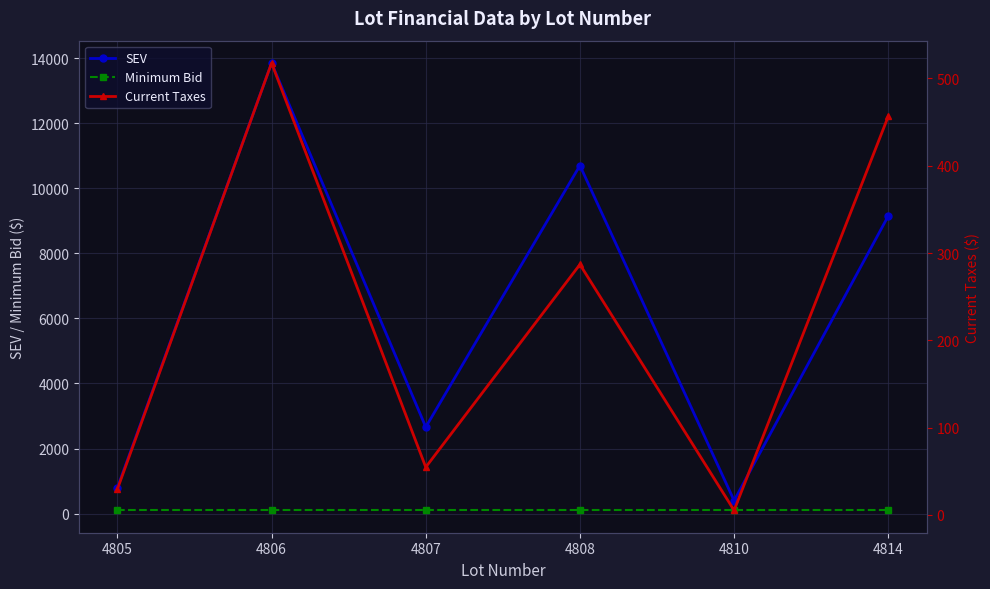

Rank the series by their maximum value, from highest to lowest.

SEV, Current Taxes, Minimum Bid